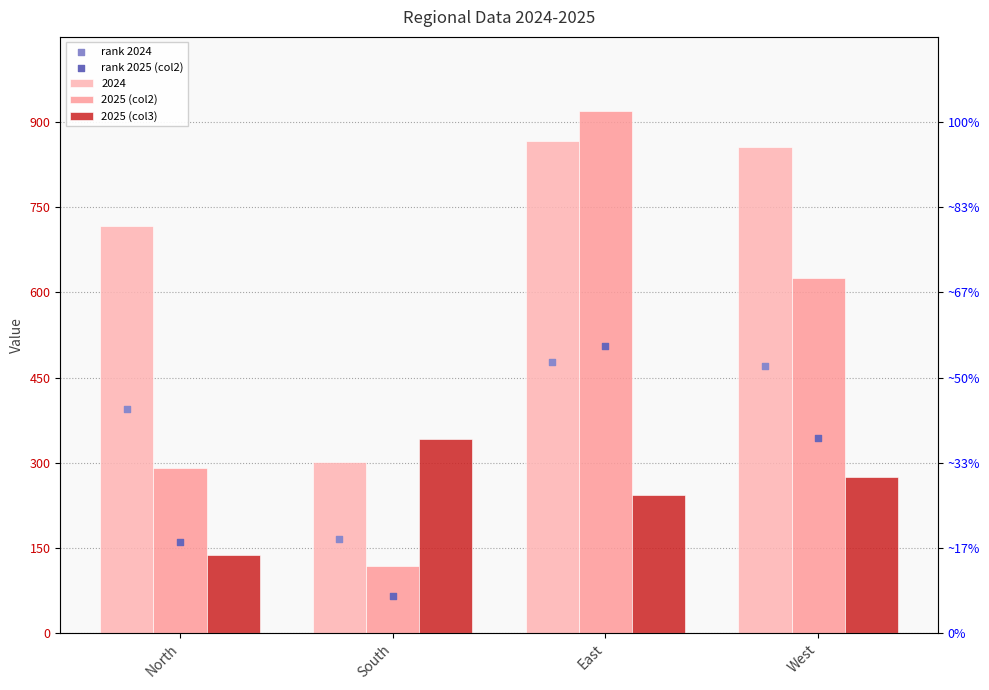

Is the value of 2025 (col3) at North greater than the value of rank 2024 at East?

No